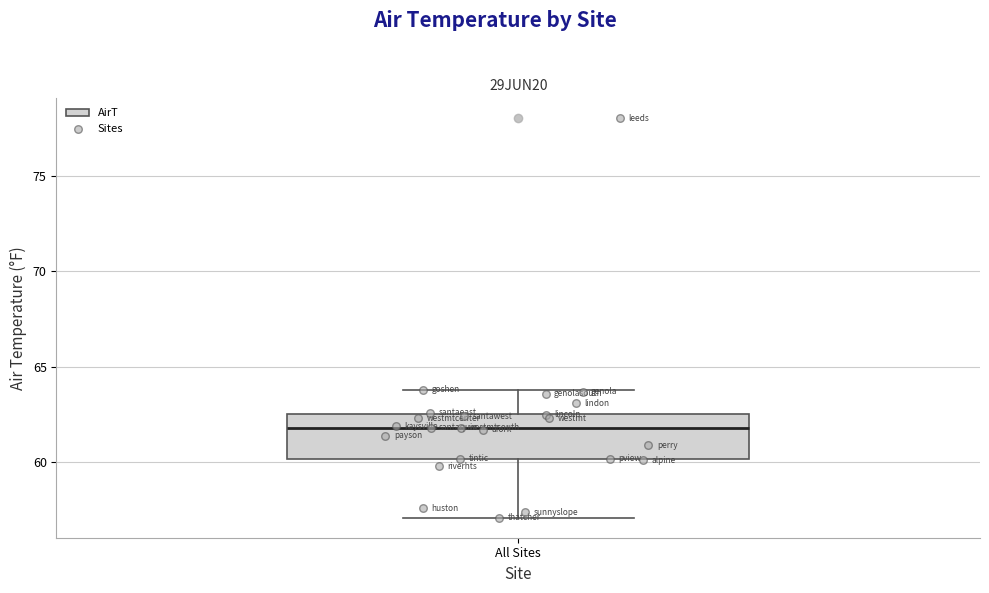

Read this box plot against the y-axis: the position of the median line, the range covered by the box, and the ends of both whiskers. The values are not printed on the chart, so give them approximately, as read against the axis.

median 62.0, box 60.0 to 62.5, whiskers 57.0 to 64.0